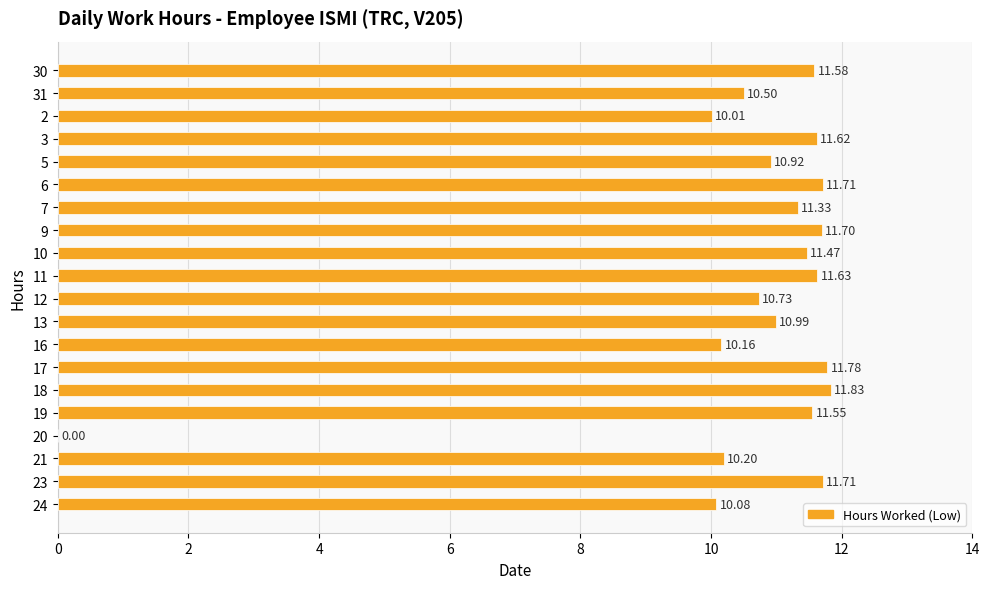

The value at 11 is 18.3. True or false?

False